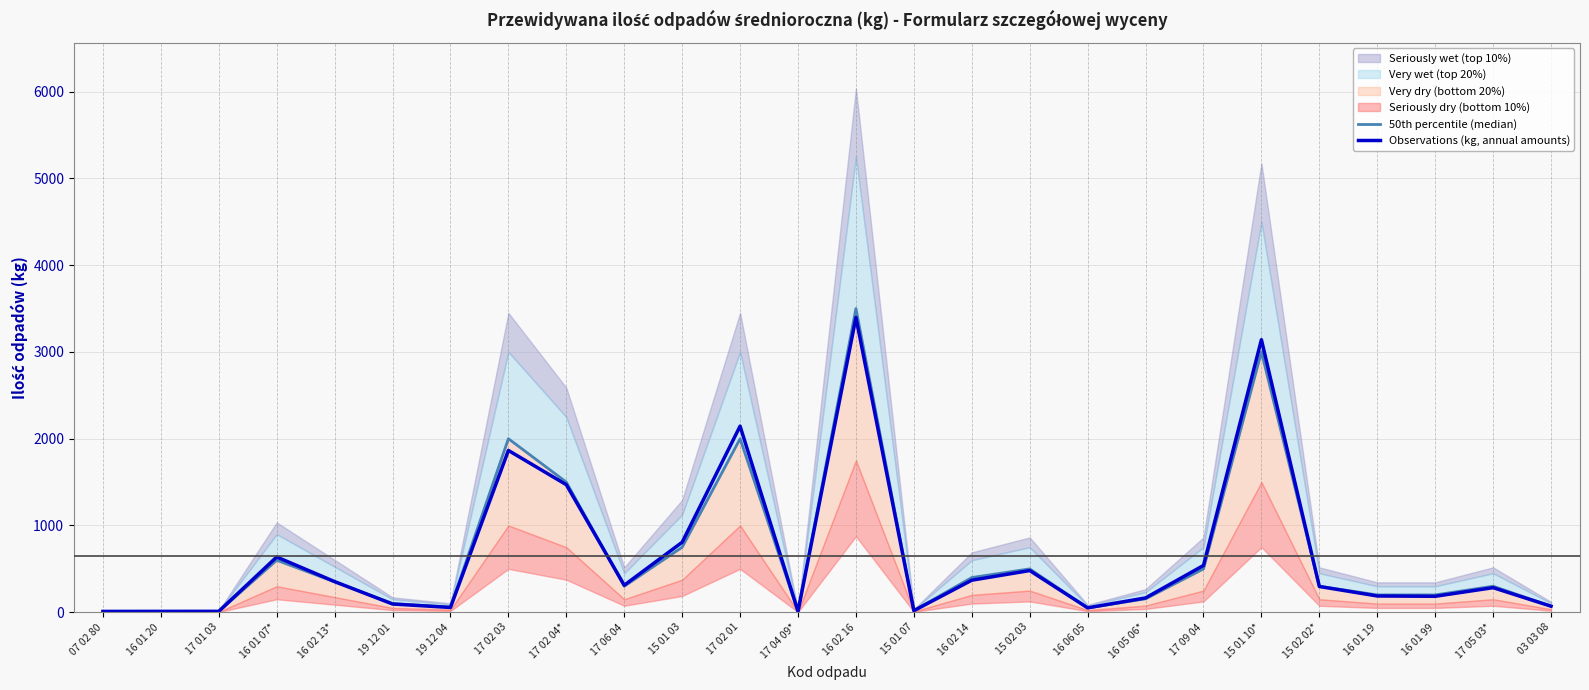

List the labels in order of 50th percentile (median) value, largest first.

16 02 16, 15 01 10*, 17 02 03, 17 02 01, 17 02 04*, 15 01 03, 16 01 07*, 15 02 03, 17 09 04, 16 02 14, 16 02 13*, 17 06 04, 15 02 02*, 17 05 03*, 16 01 19, 16 01 99, 16 05 06*, 19 12 01, 03 03 08, 19 12 04, 16 06 05, 15 01 07, 07 02 80, 16 01 20, 17 01 03, 17 04 09*